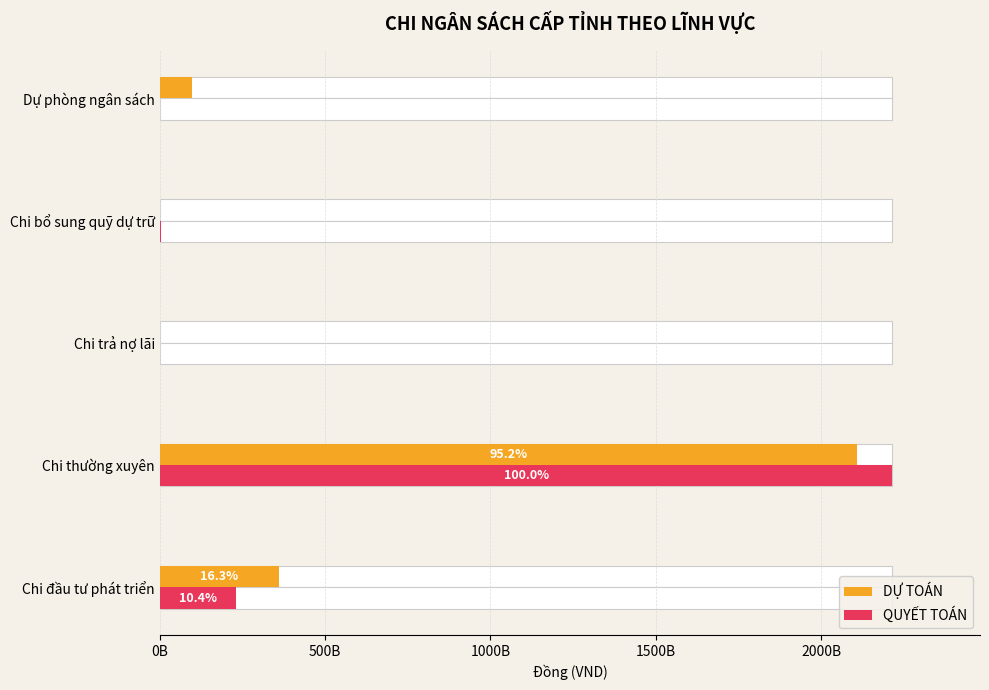

How many groups of bars are there?

5